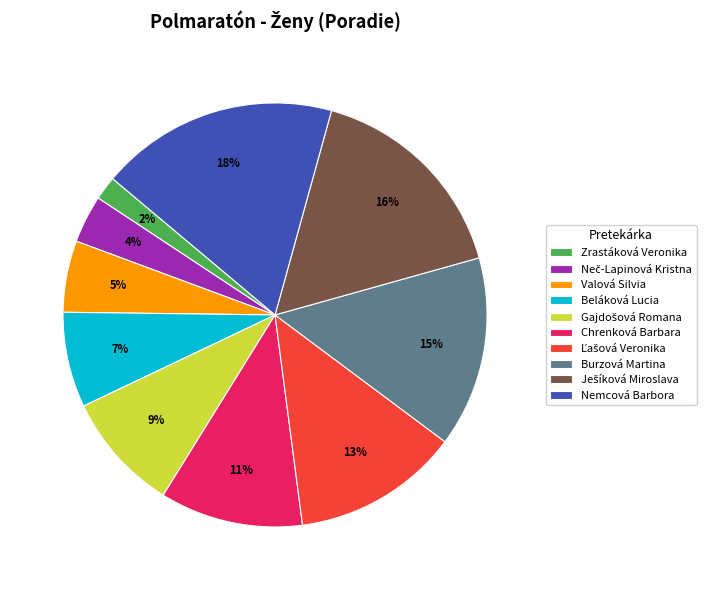

To the nearest percent, what is the difference between the largest and smallest slice percentages?

16%